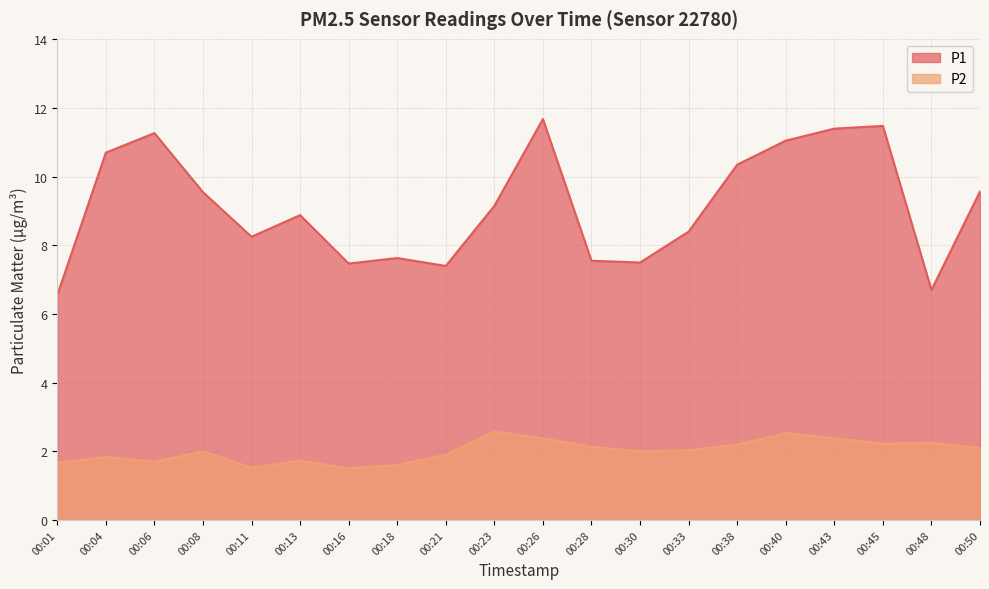

What is the approximate value of P1 at 00:13?

8.9